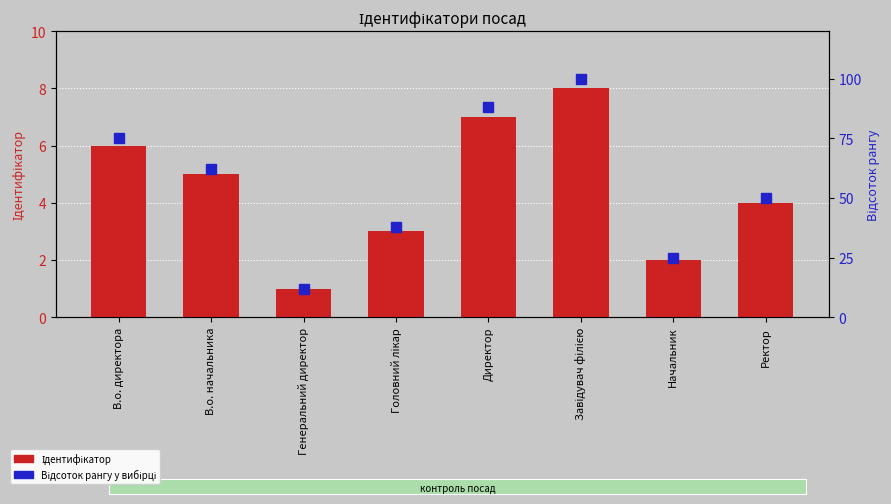

What is the total value across all series at В.о. начальника?

67